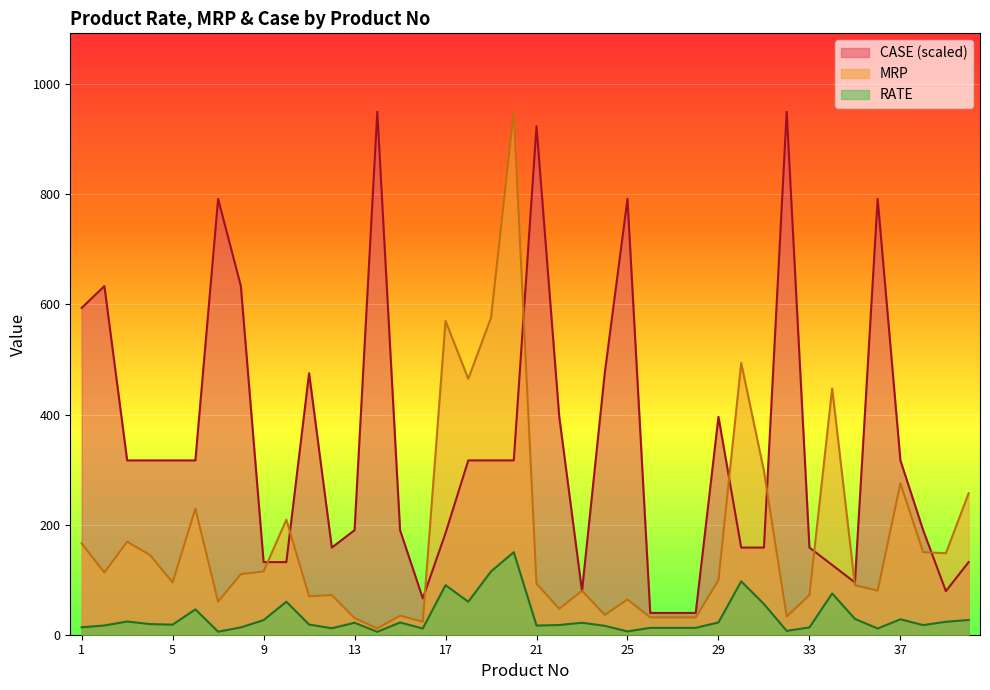

What is the average value of the RATE series?

31.8